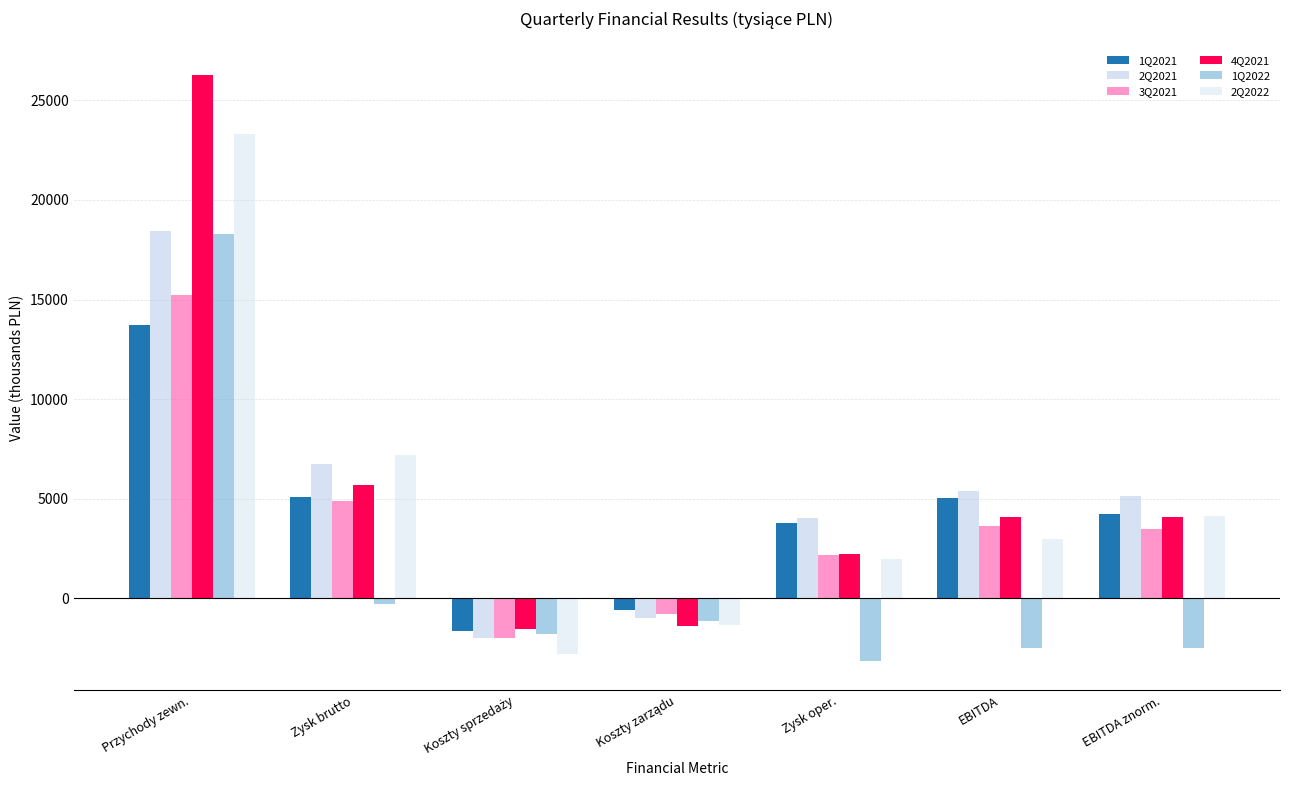

What is the difference between the 4Q2021 values at Zysk brutto and Zysk oper.?

3477